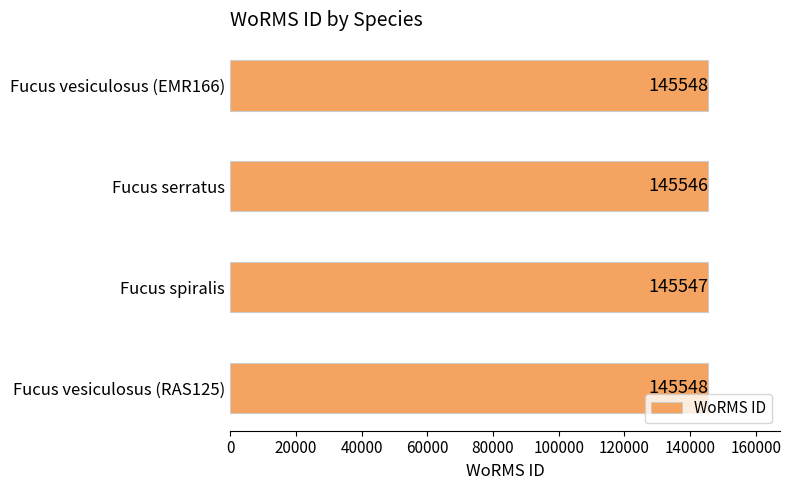

How many series are shown in this chart?

1